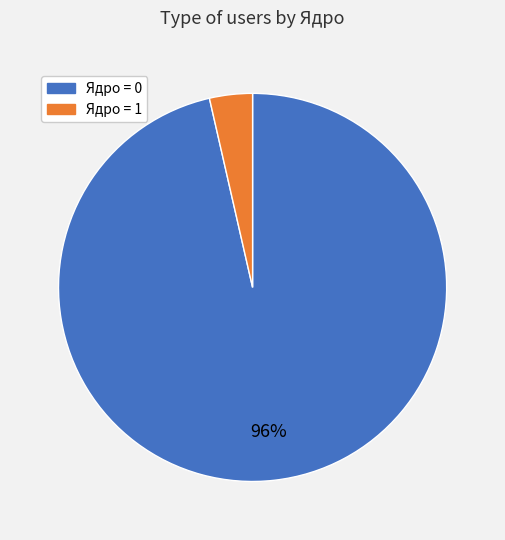

Is there any slice that represents more than half of the pie?

Yes